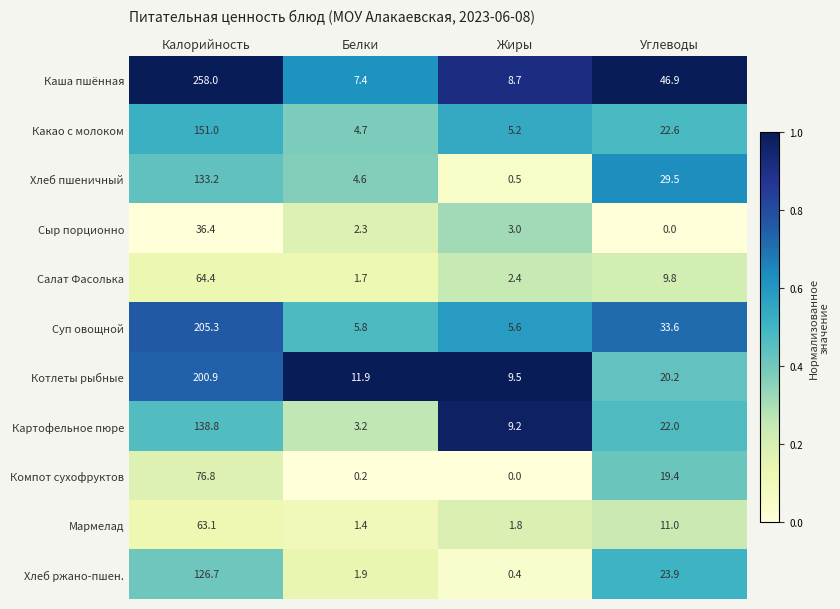

Read the Салат Фасолька value at Углеводы.

9.8